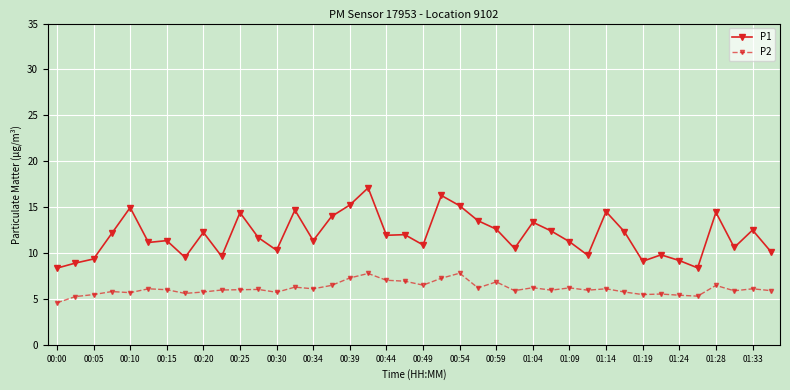

Rank the series by their average value, from lowest to highest.

P2, P1